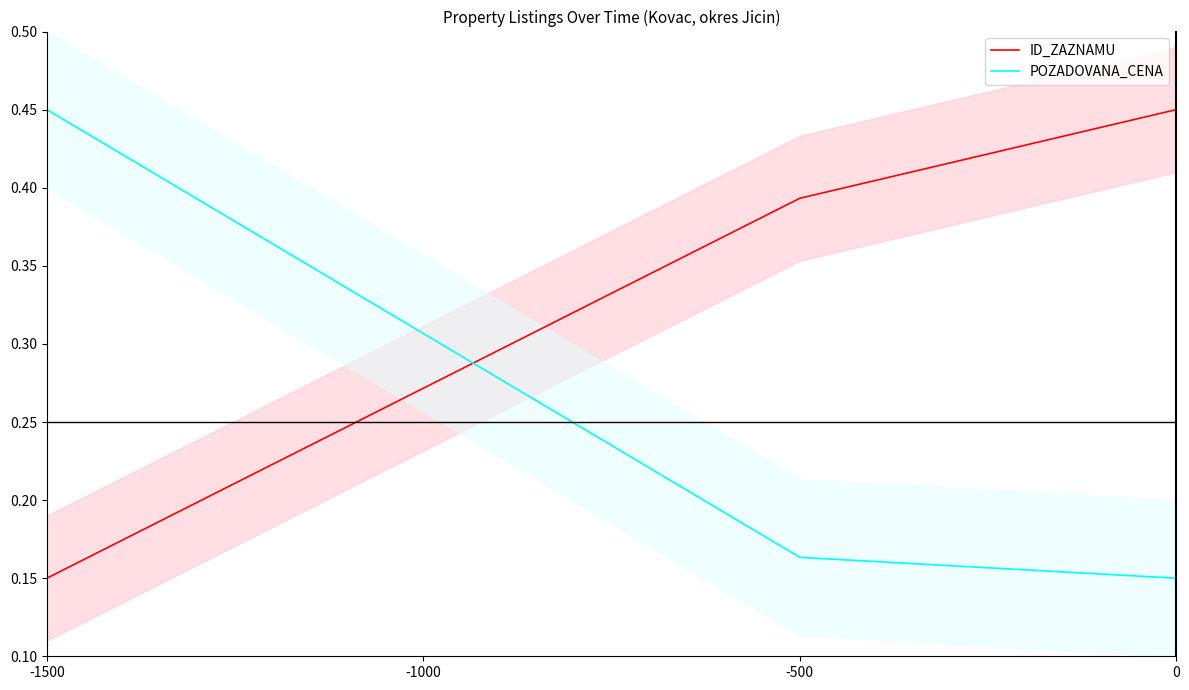

Which category has the lowest value across all series?

-1500